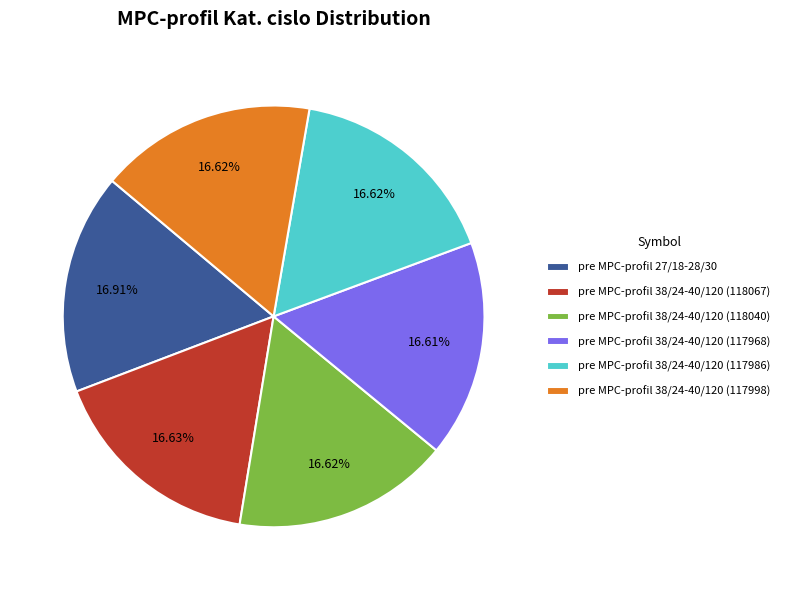

What is the ratio of the value at pre MPC-profil 38/24-40/120 (118067) to the value at pre MPC-profil 38/24-40/120 (117968)?

1.0